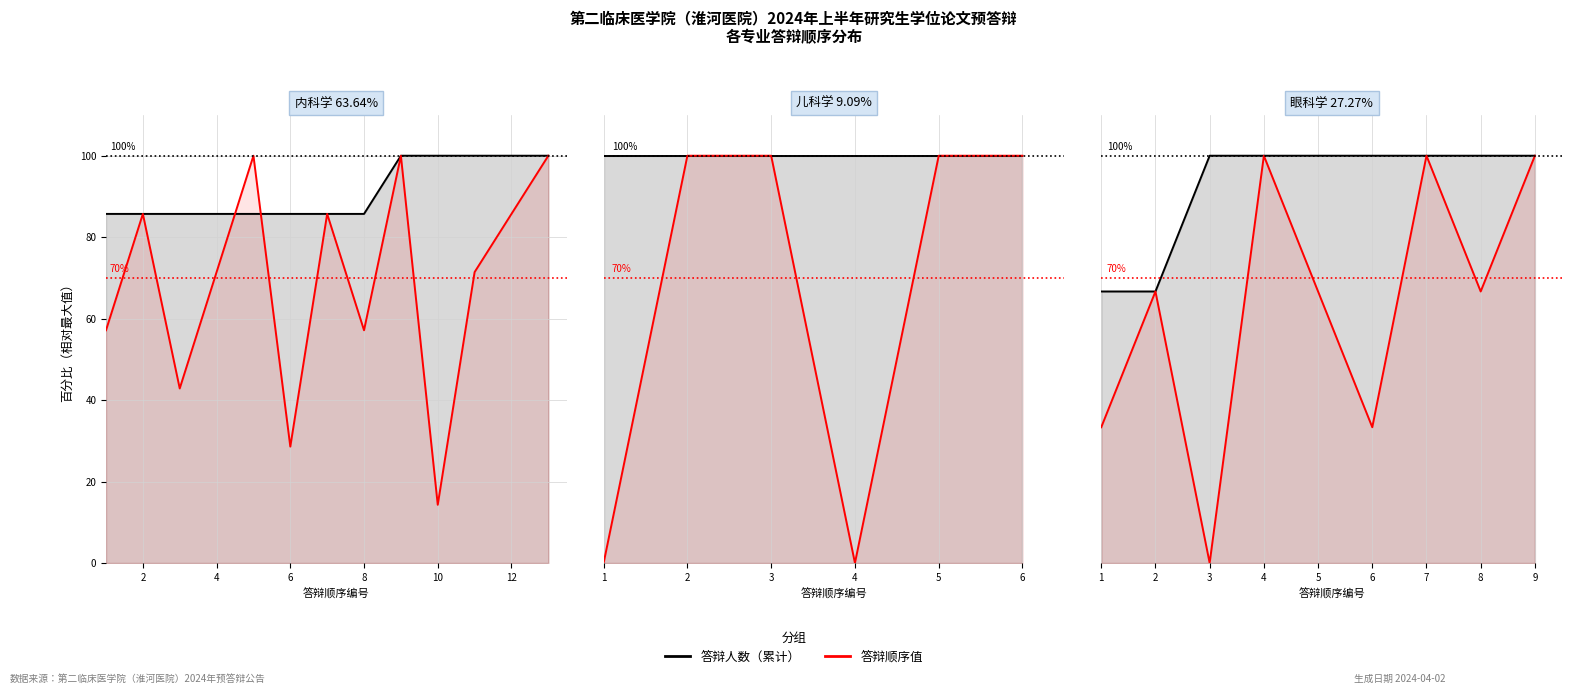

The 答辩顺序值 series shows -55.8 at 3. True or false?

False